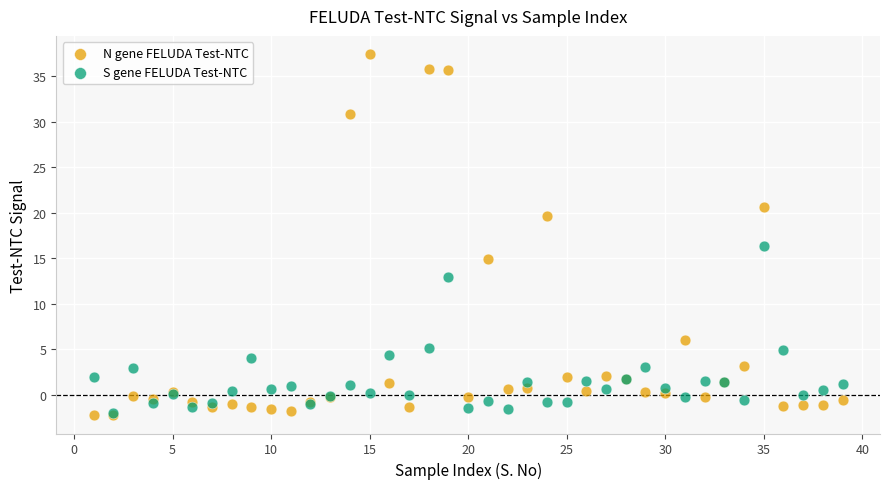

In the N gene FELUDA Test-NTC series, what Y value is closest to 17?

14.9